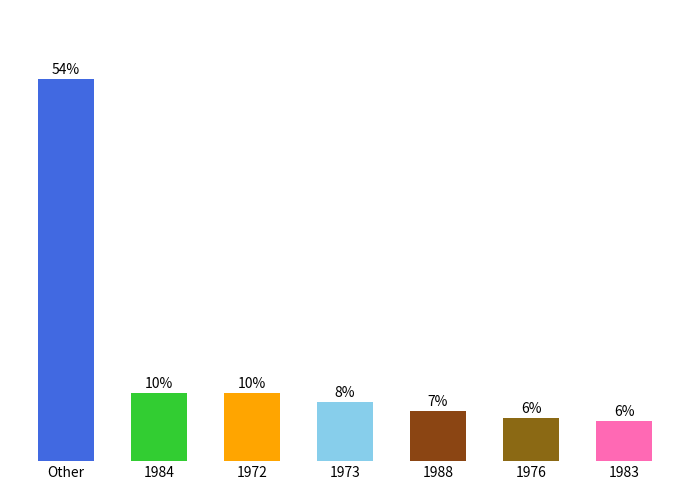

The value at 1972 is 17.1. True or false?

False